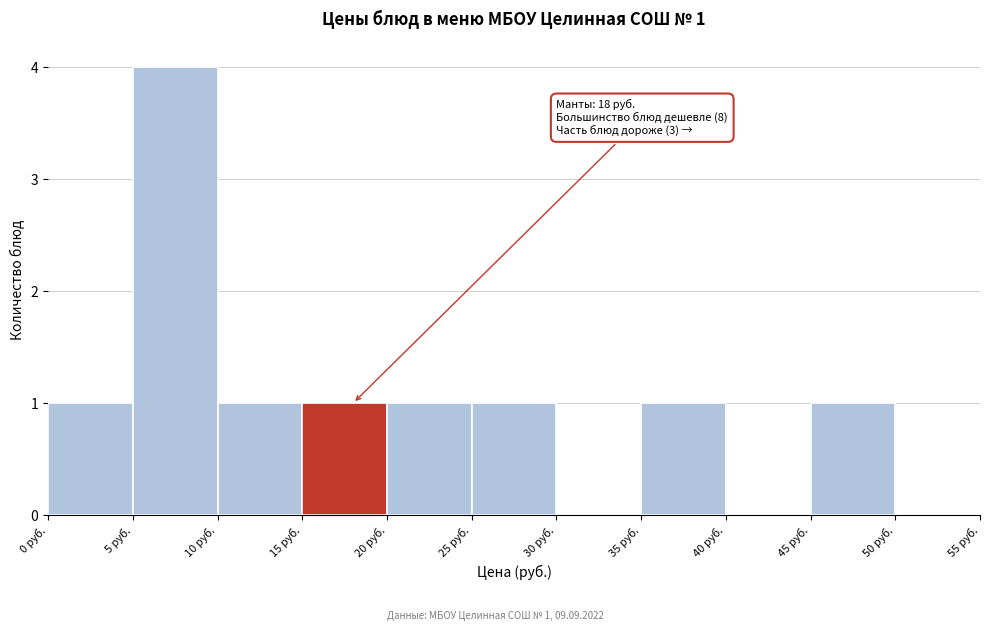

Which range on the x-axis has the tallest bar?

5 to 10